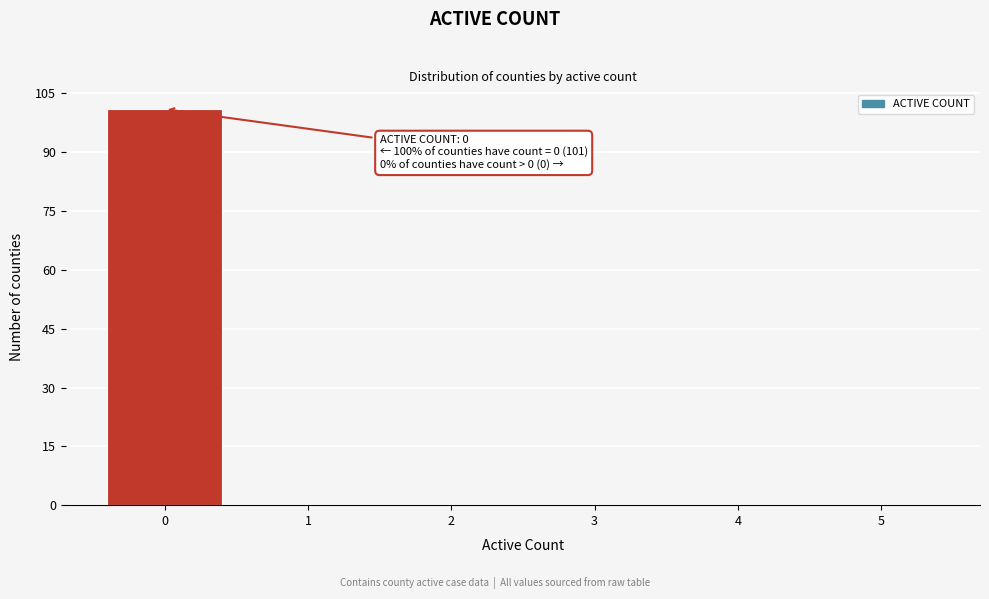

Which range on the x-axis has the tallest bar?

-0.5 to 0.5